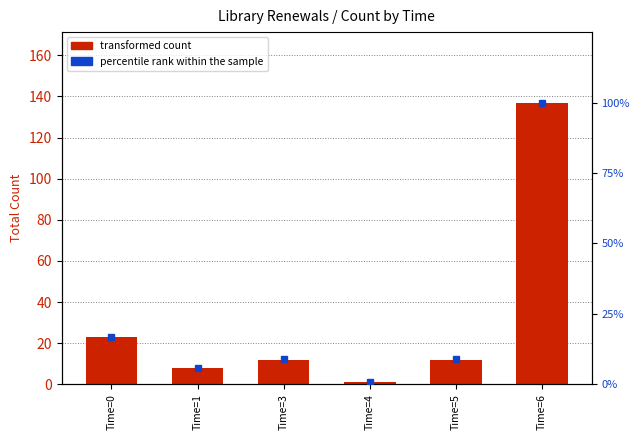

What is the difference between the highest and lowest values at Time=3?

3.2